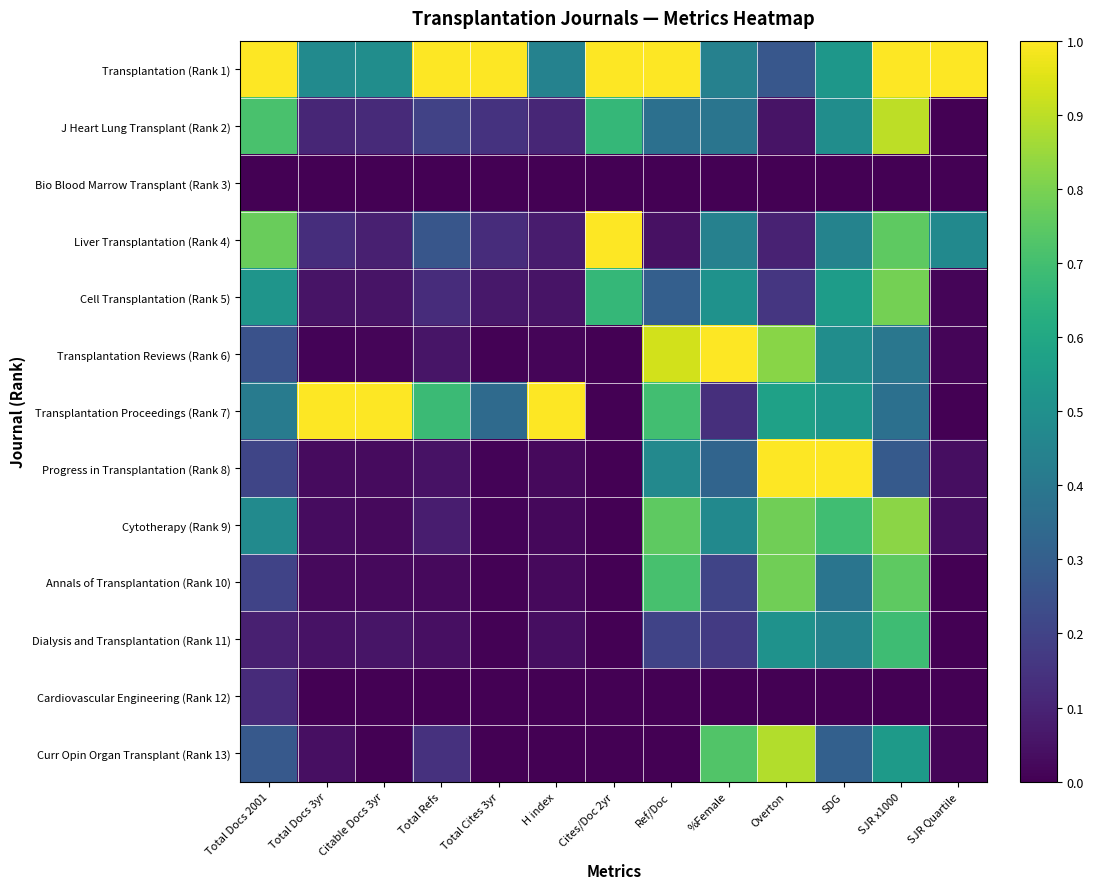

How many series are shown in this chart?

13